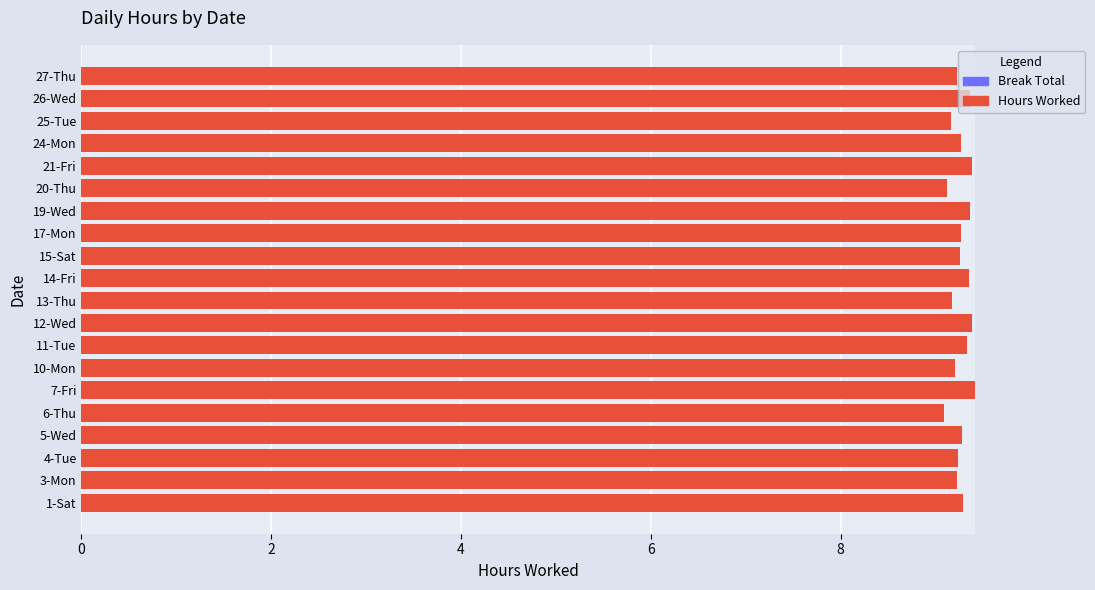

Is it true that the value at 3-Mon is 9.2?

True